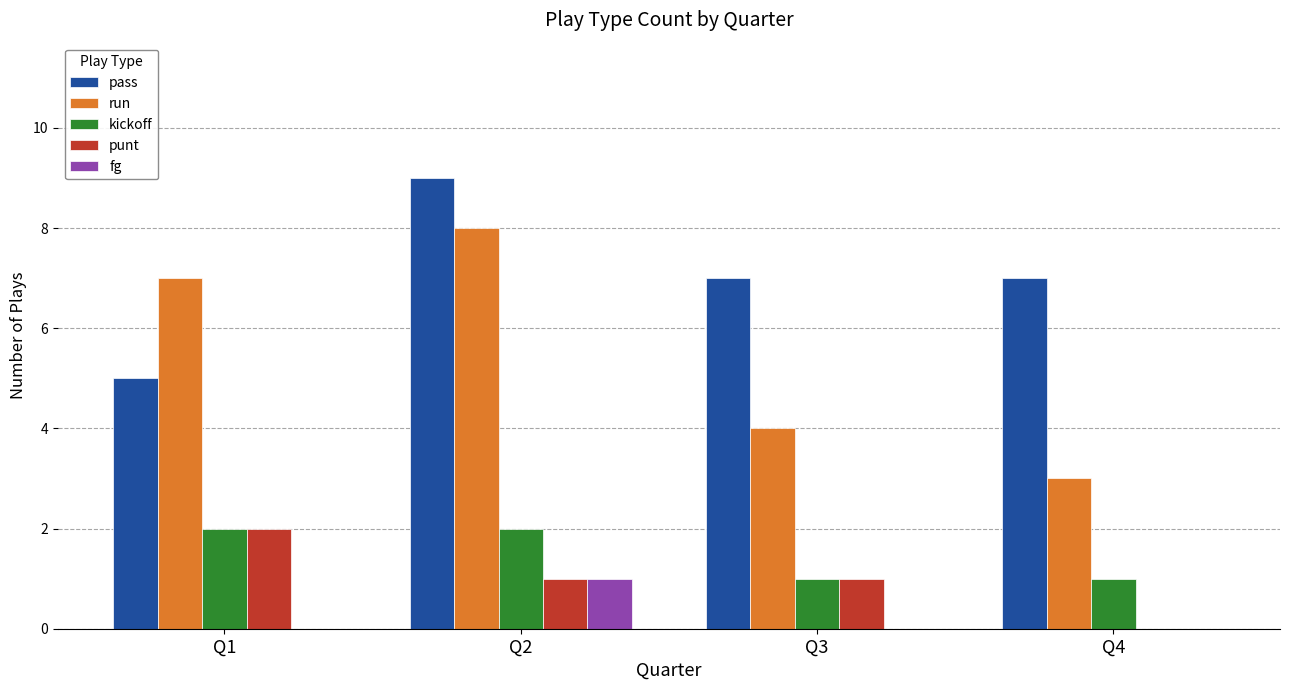

Which series has the widest spread of values?

run